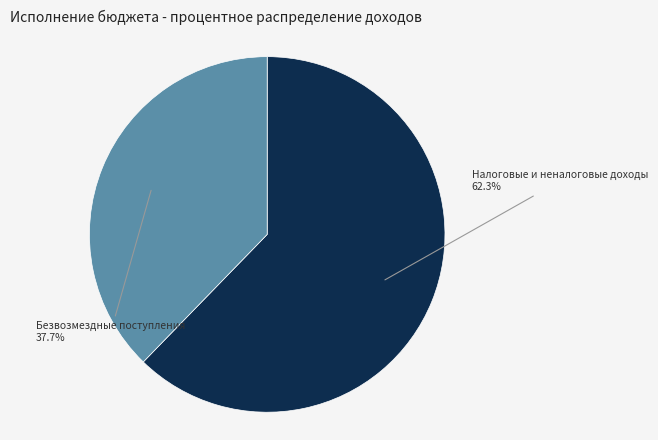

What percentage is the Безвозмездные поступления slice, to the nearest percent?

38%